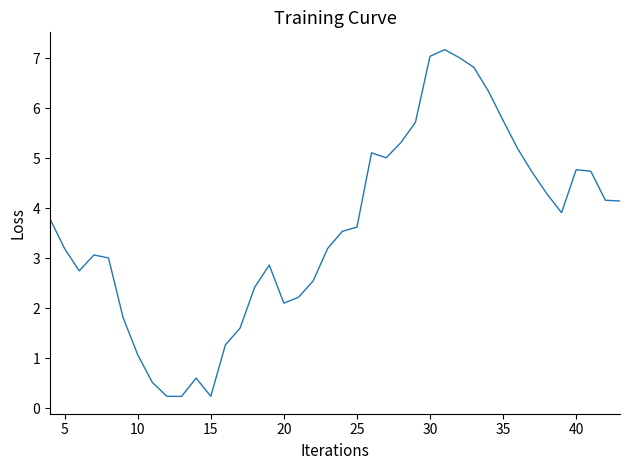

What is the maximum value shown in the chart?

7.2